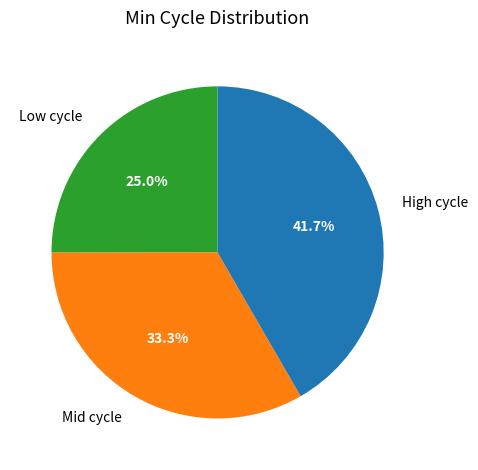

Count the number of slices in the pie.

3